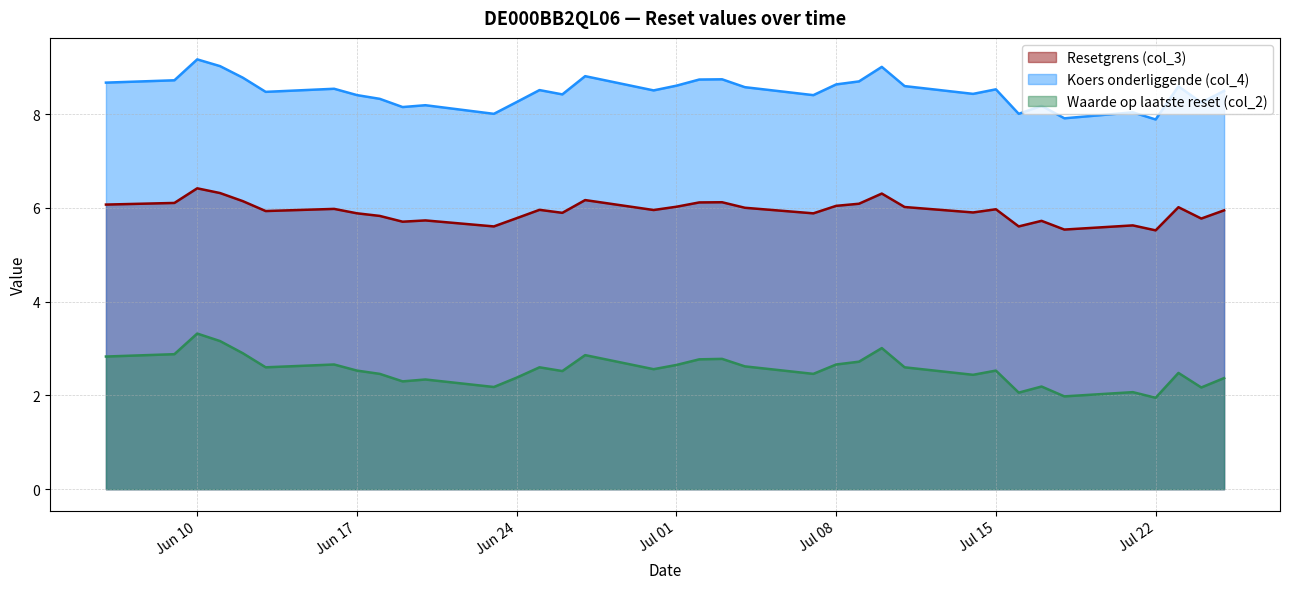

What position from the right is 2025-07-03?

17